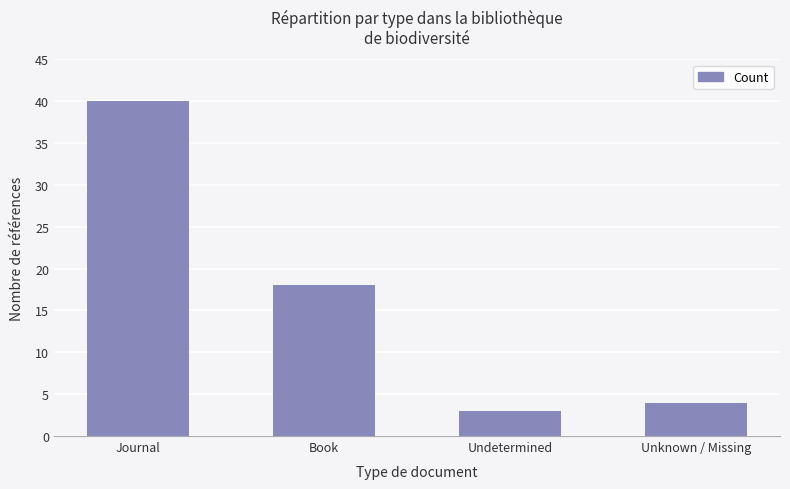

True or false: the data shows 1 at Undetermined.

False